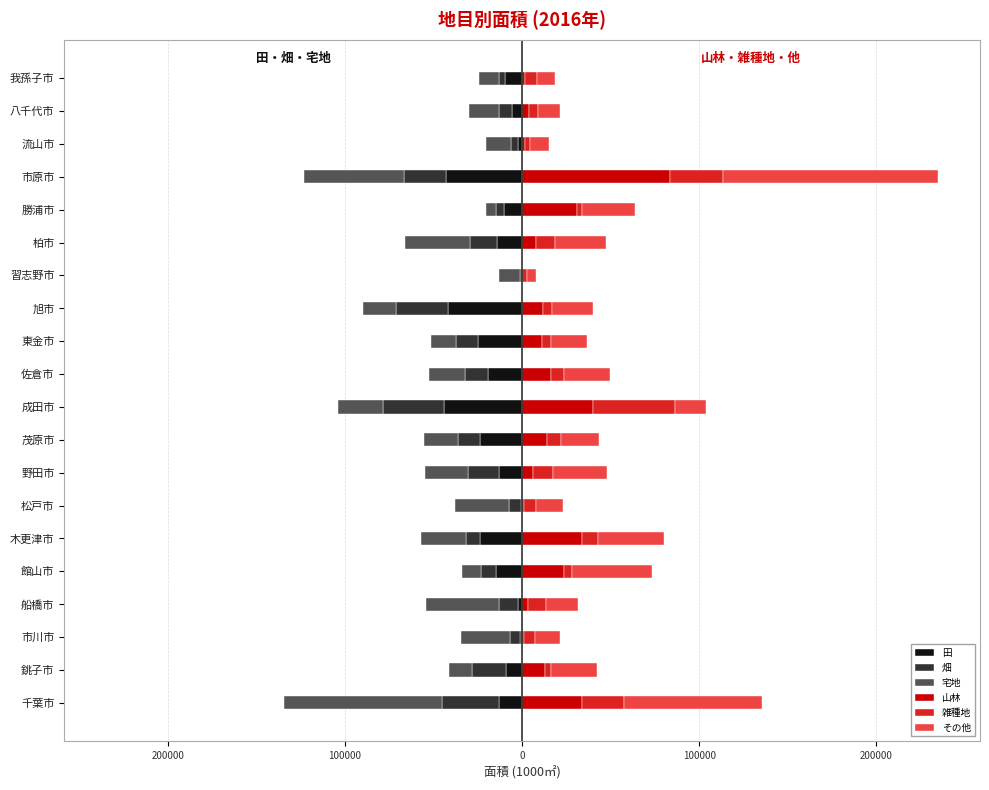

What is the value of the 雑種地 bar at the 10th from the left?

45817